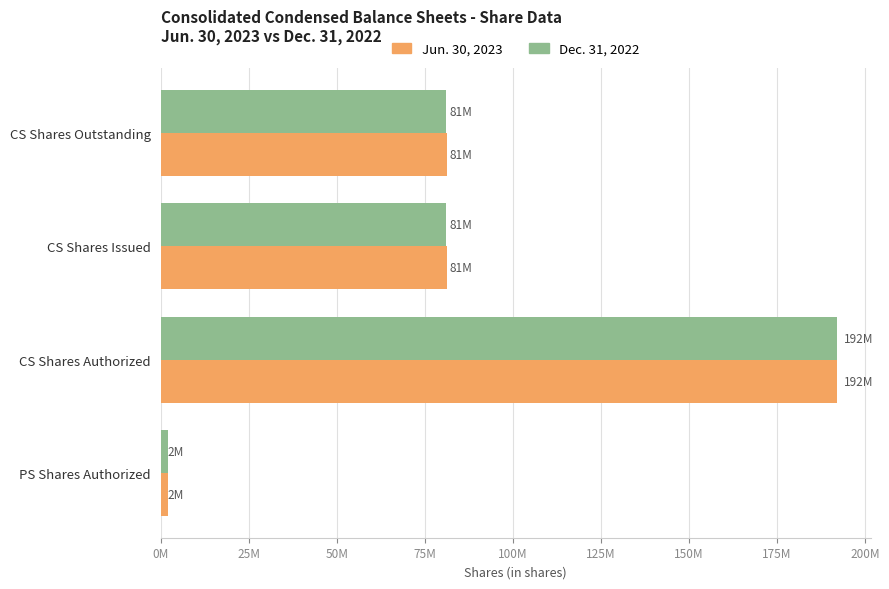

What is the difference between the second highest and minimum values in the Jun. 30, 2023 series?

79301468